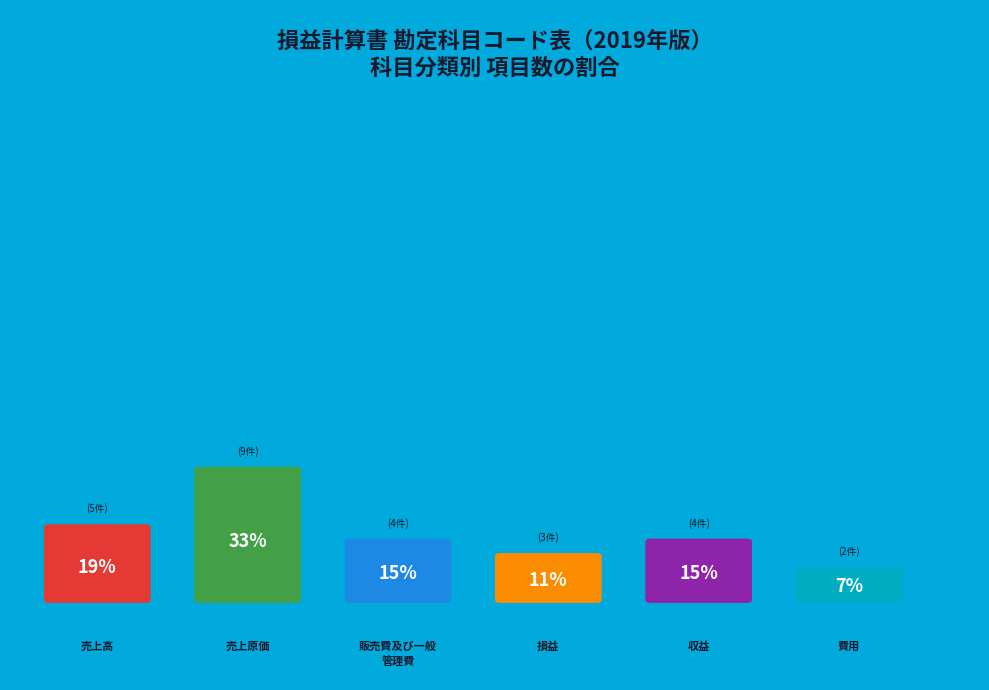

Does 売上原価 represent more than half of the total?

No